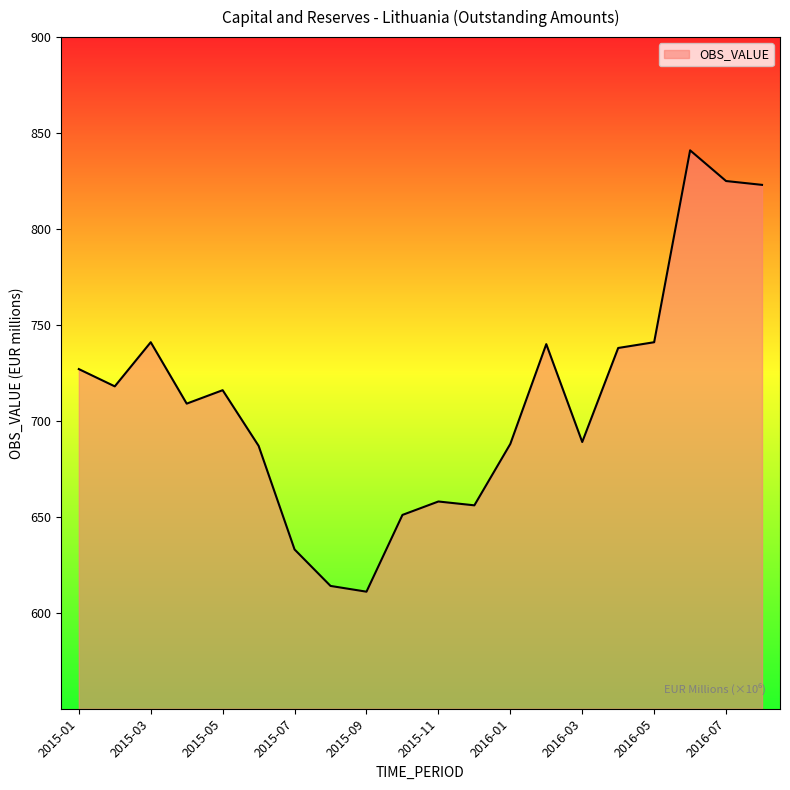

What is the difference between the maximum and minimum values?

230